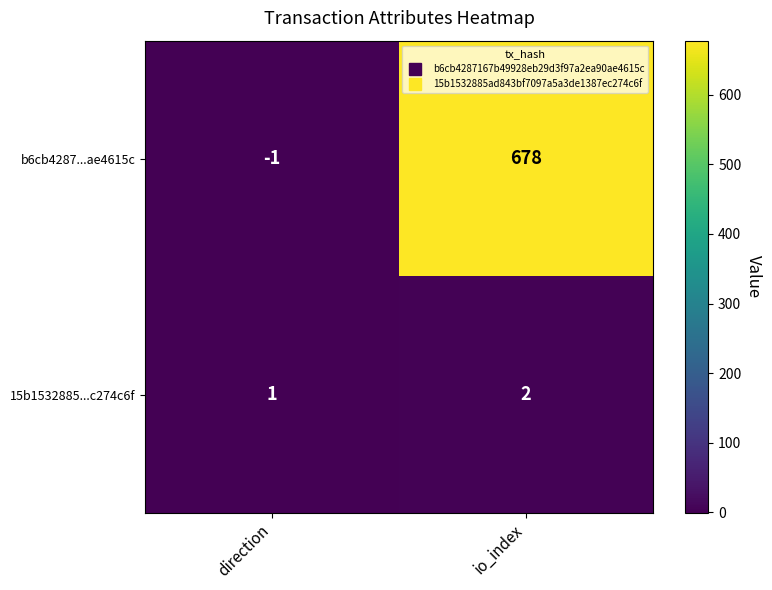

What is the sum of the b6cb4287...ae4615c values at direction and io_index?

677